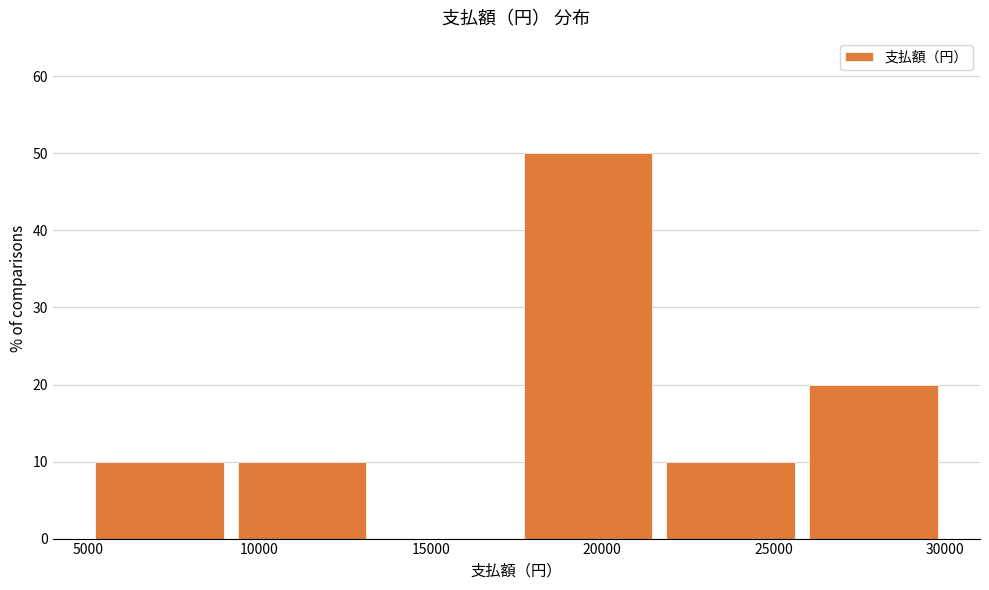

What is the height of the bar covering 9000 to 13500 on the x-axis? Neither the bar edges nor the heights are printed on the chart, so give them approximately, as read against the axes.

10